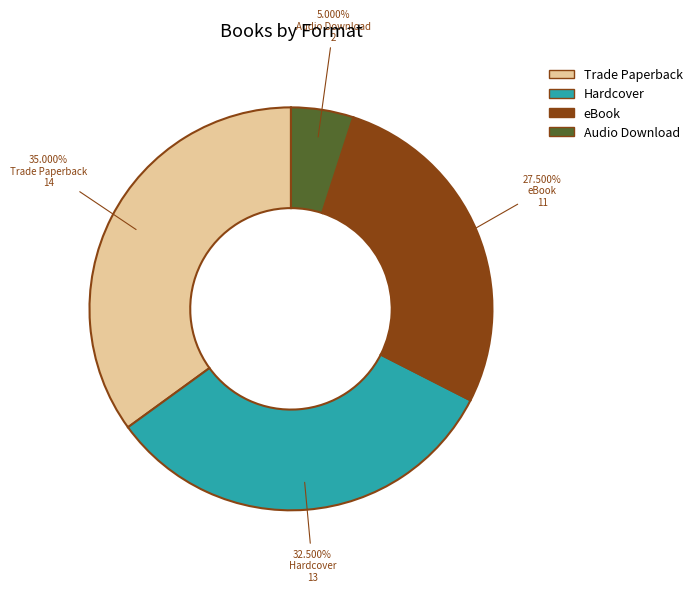

What is the smallest slice in the pie chart?

Audio Download